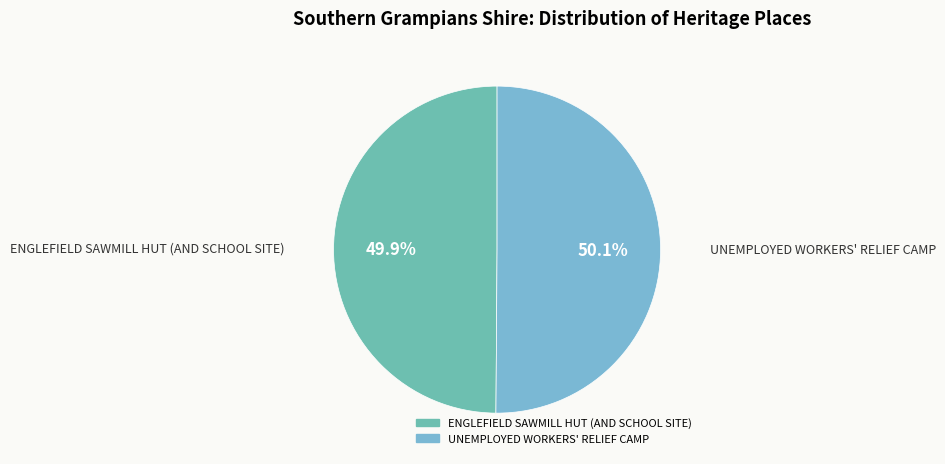

Combined, do ENGLEFIELD SAWMILL HUT (AND SCHOOL SITE) and UNEMPLOYED WORKERS' RELIEF CAMP account for over 50%?

Yes